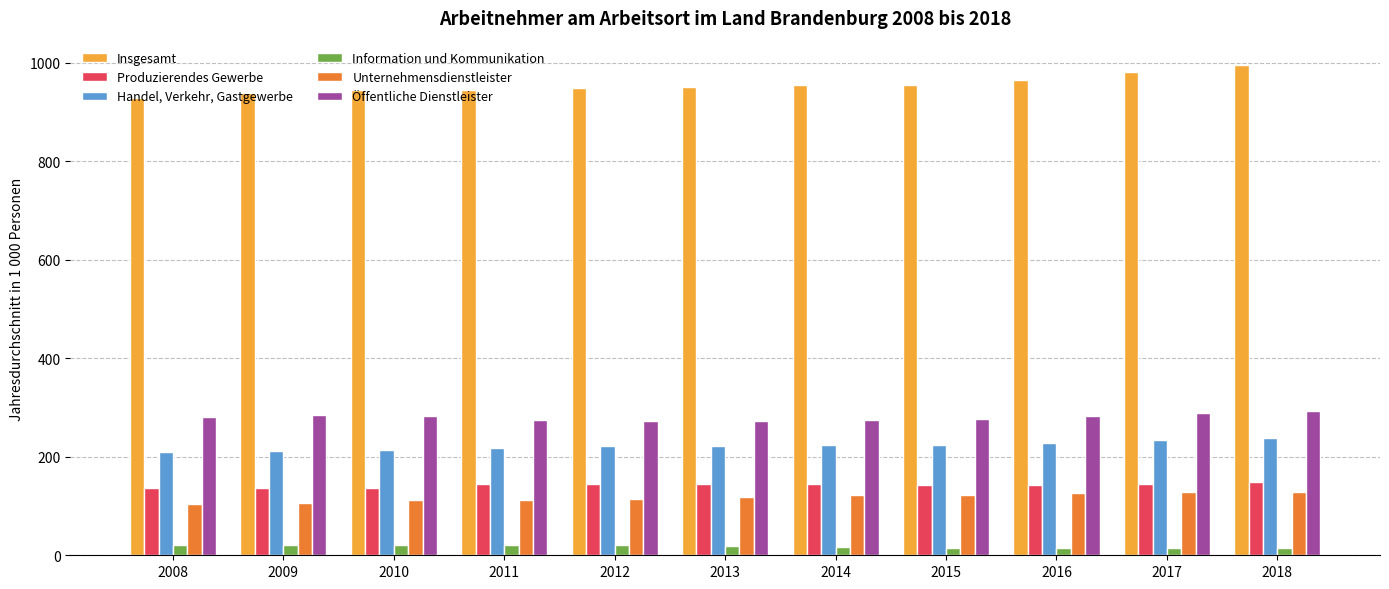

Which series has the largest total across all categories?

Insgesamt